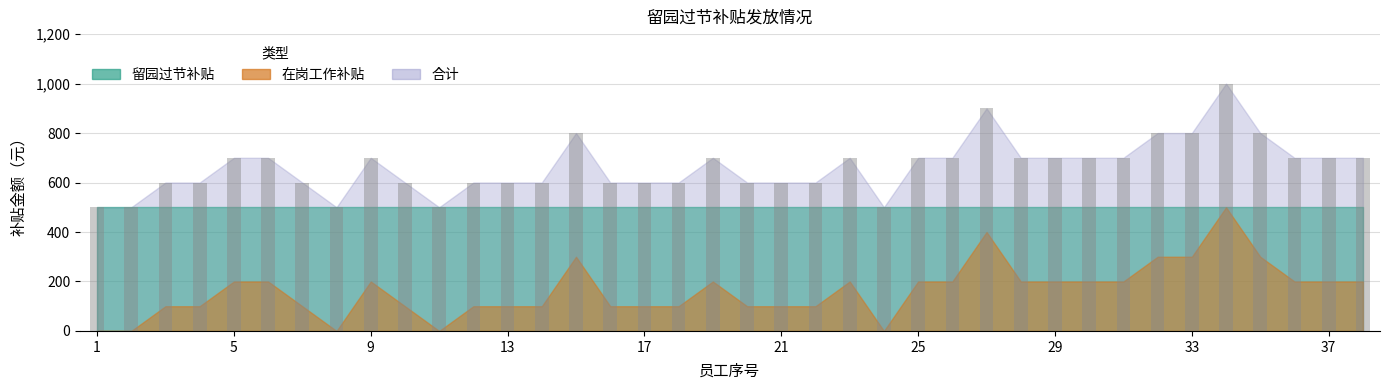

What is the value of the 27th bar from the left?

900